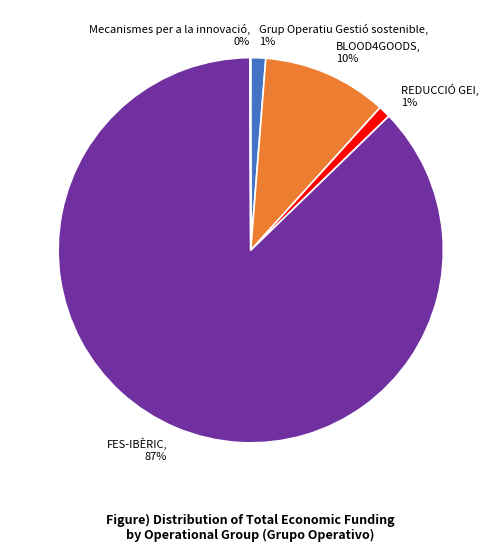

What percentage is the BLOOD4GOODS slice, to the nearest percent?

10%